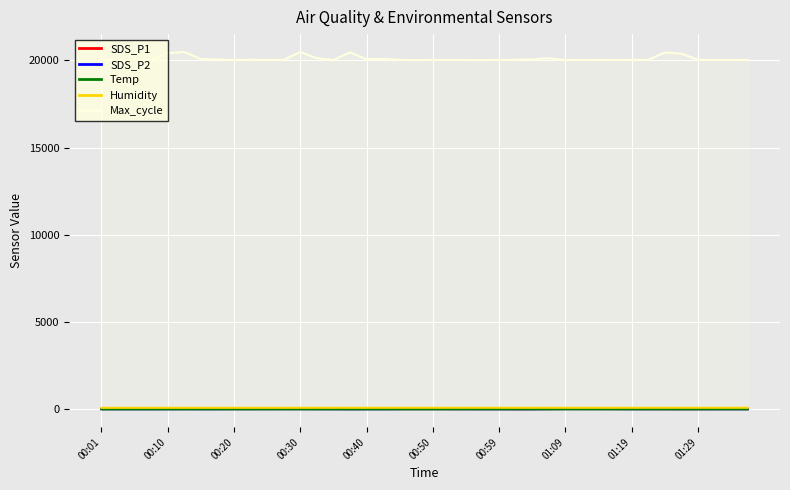

Rank the series at 00:10 from lowest to highest value.

Temp, SDS_P2, SDS_P1, Humidity, Max_cycle